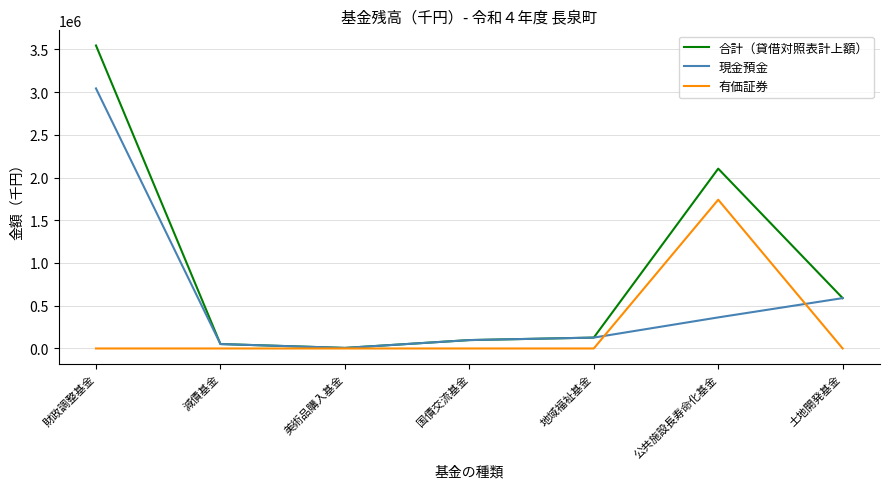

The value of 有価証券 at 地域福祉基金 is 0. True or false?

True